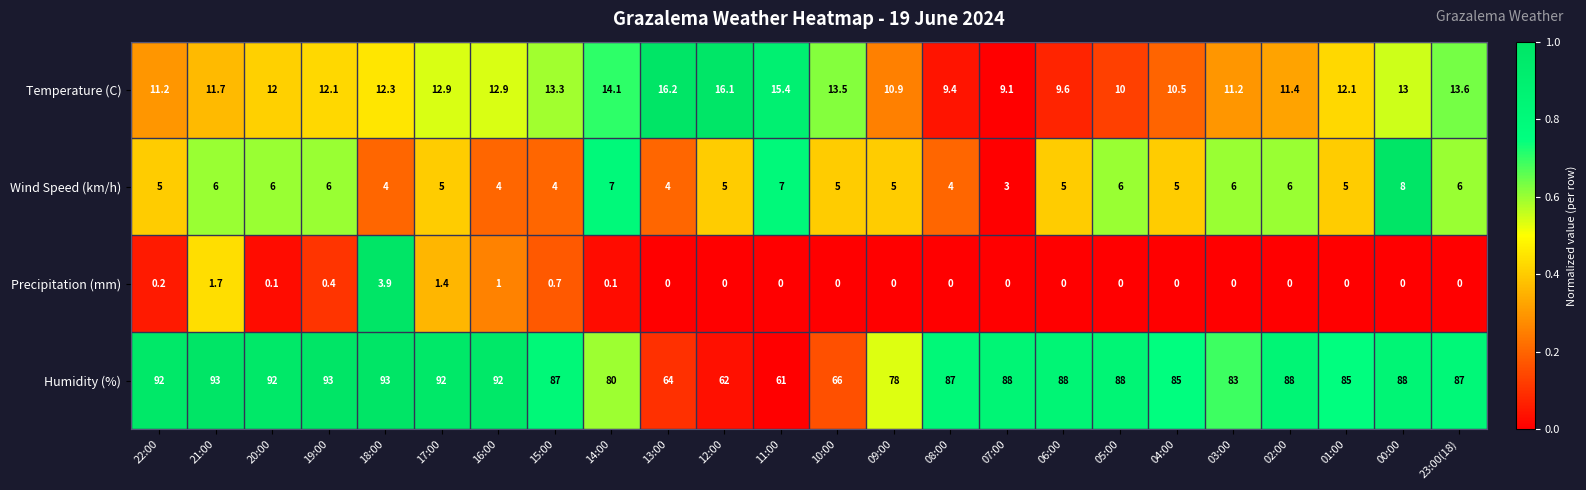

Is it true that Humidity (%) equals 93.0 at 18:00?

True